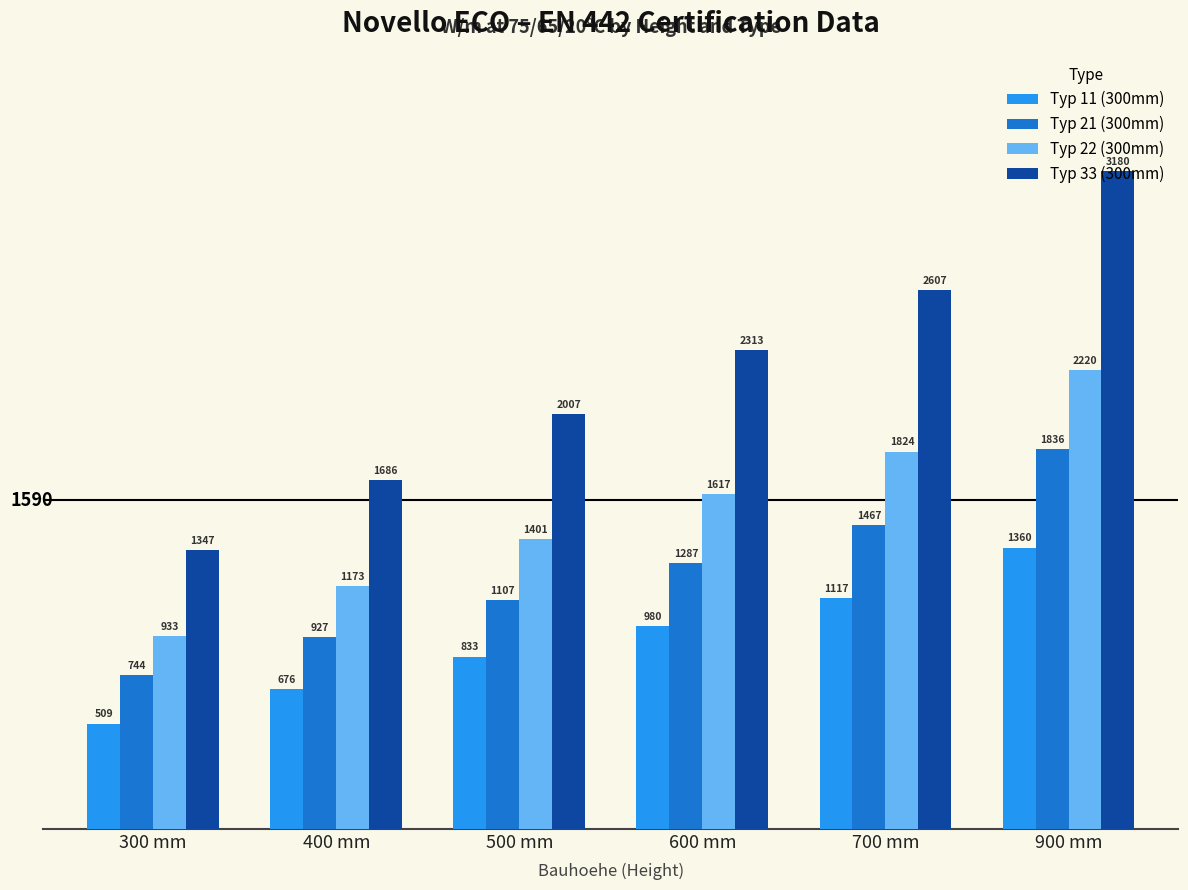

What value does the Typ 22 (300mm) series have at 900 mm, to the nearest 100?

2200